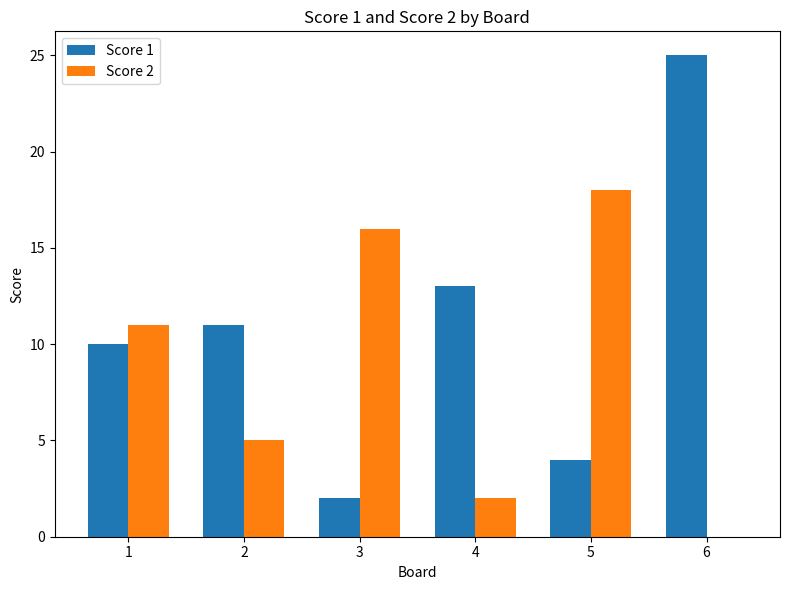

Reading left to right, what are all the values shown in this chart?

Score 1: 10	11	2	13	4	25
Score 2: 11	5	16	2	18	0